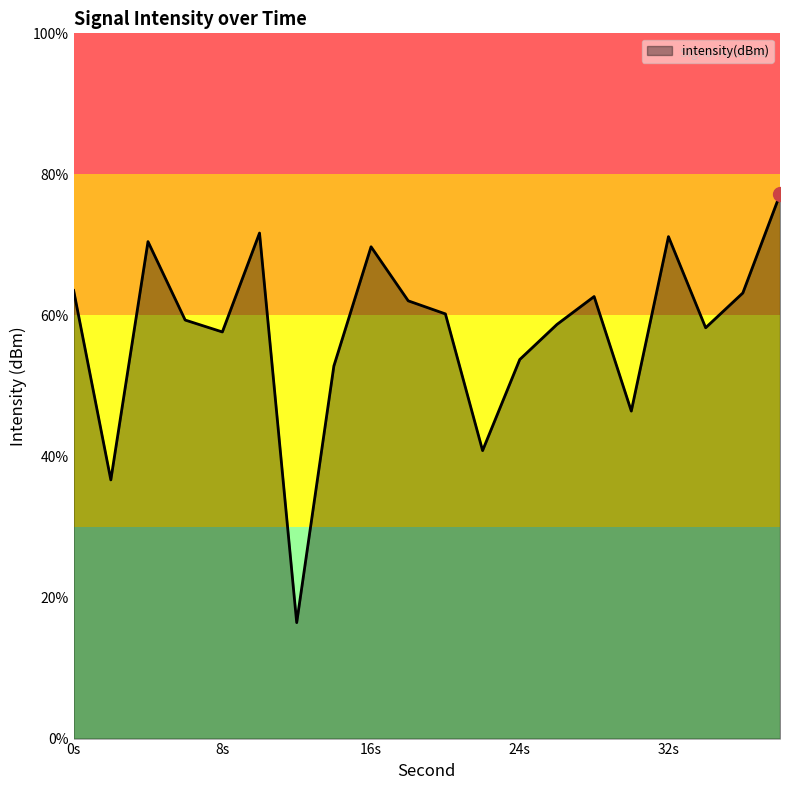

How many points are higher than both their immediate neighbors (excluding endpoints)?

5